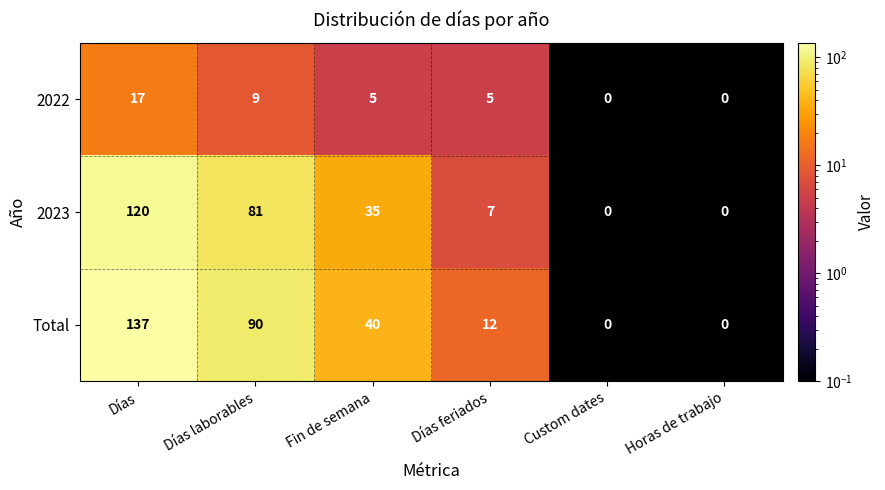

What is the difference between the maximum and second lowest values in the 2023 series?

120